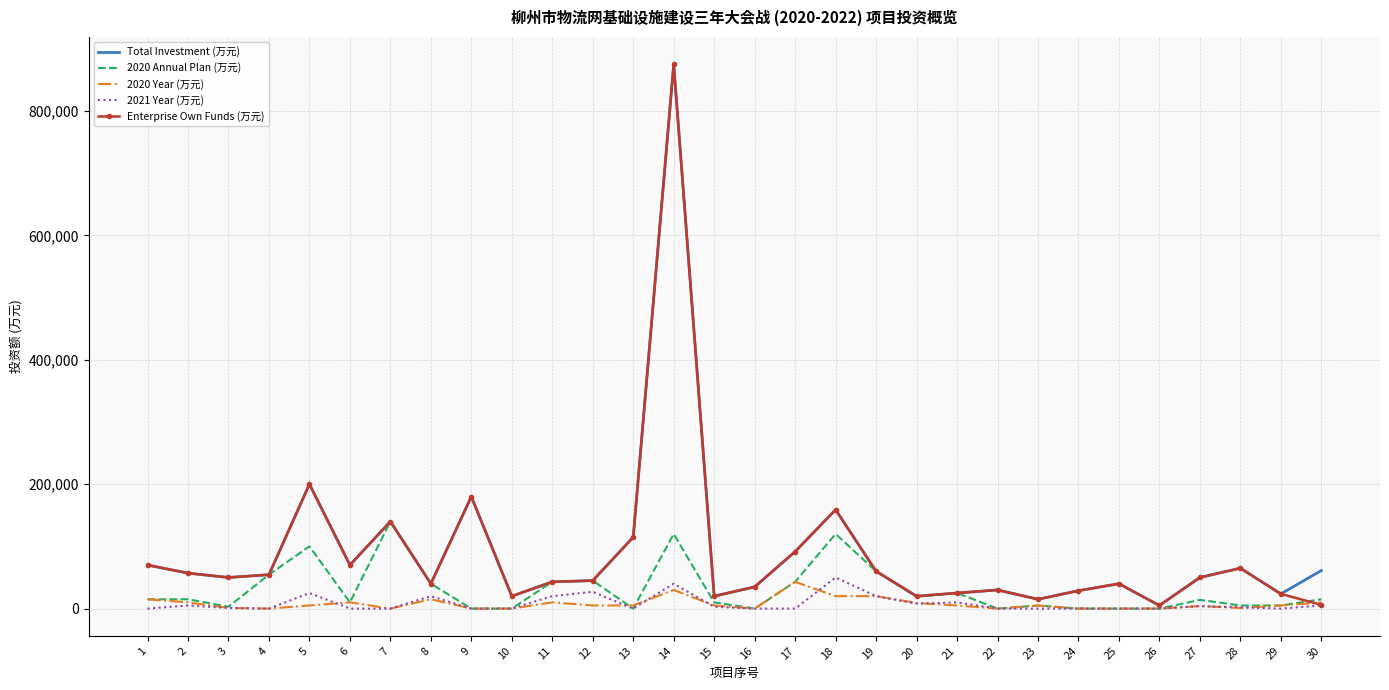

What is the maximum value for Total Investment (万元)?

875000